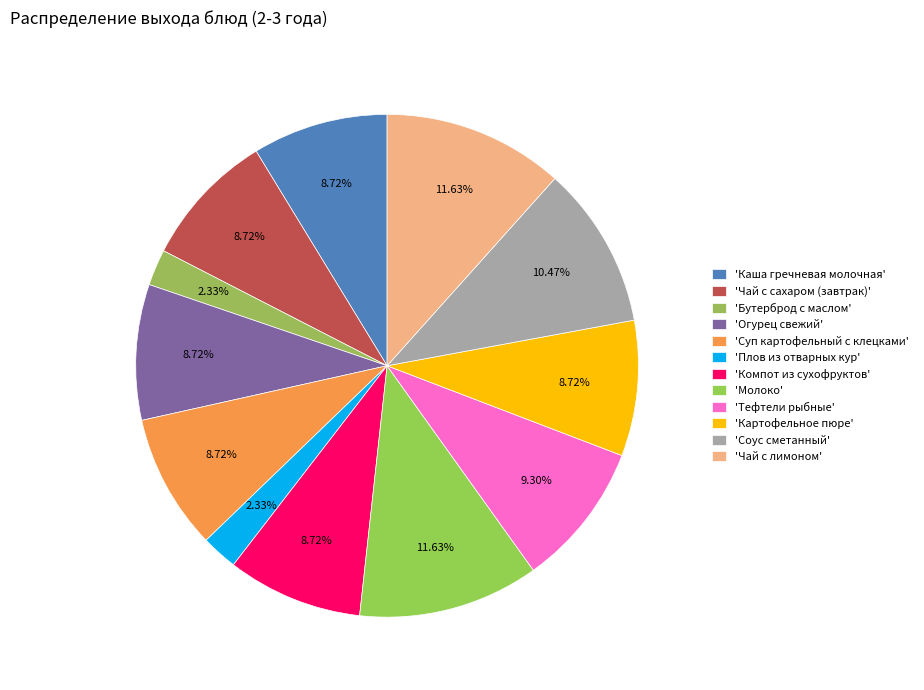

How many slices are in this pie chart?

12